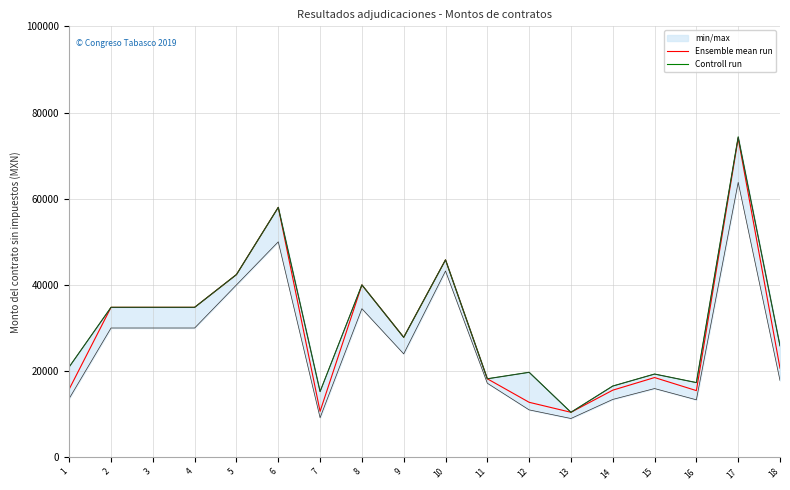

What is the difference between the maximum and minimum values in the Ensemble mean run series?

63563.8